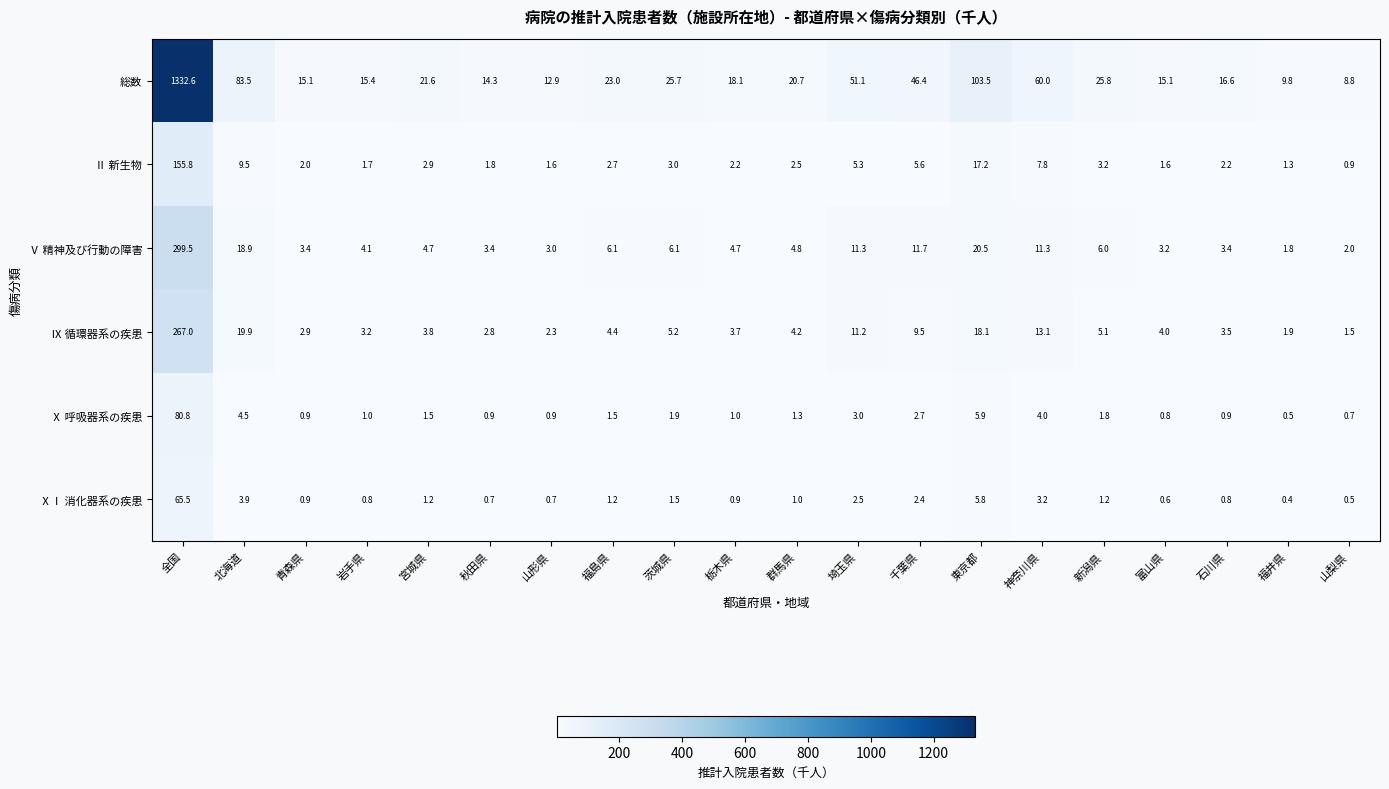

What is the difference between the highest and lowest values at 富山県?

14.5